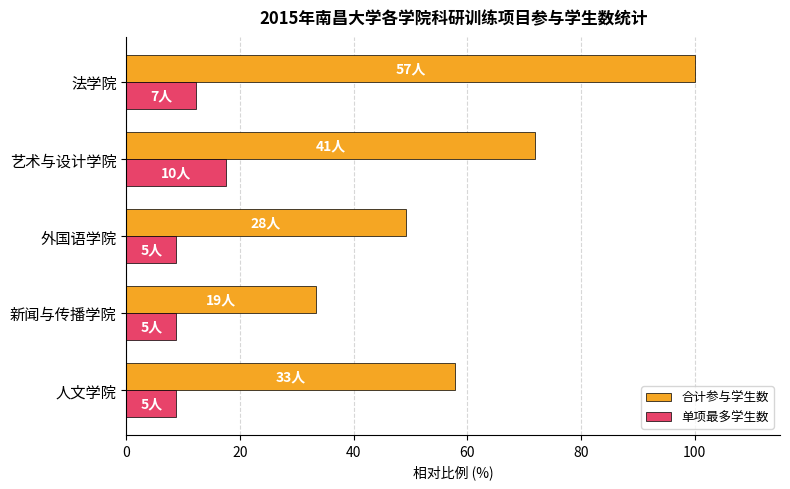

Is it true that 合计参与学生数 equals 95.9 at 人文学院?

False